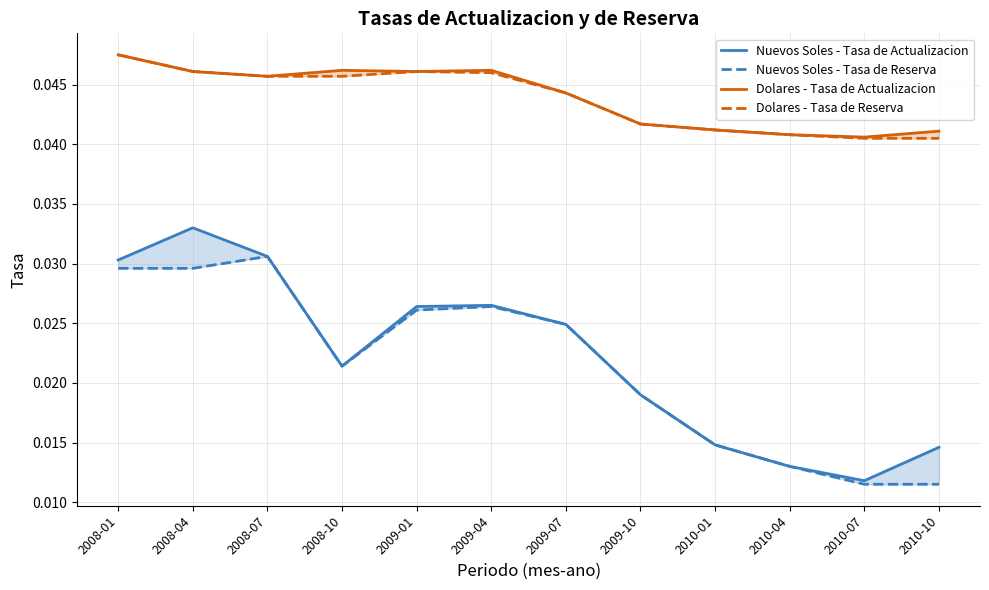

What is the sum of all Nuevos Soles - Tasa de Reserva values?

0.3